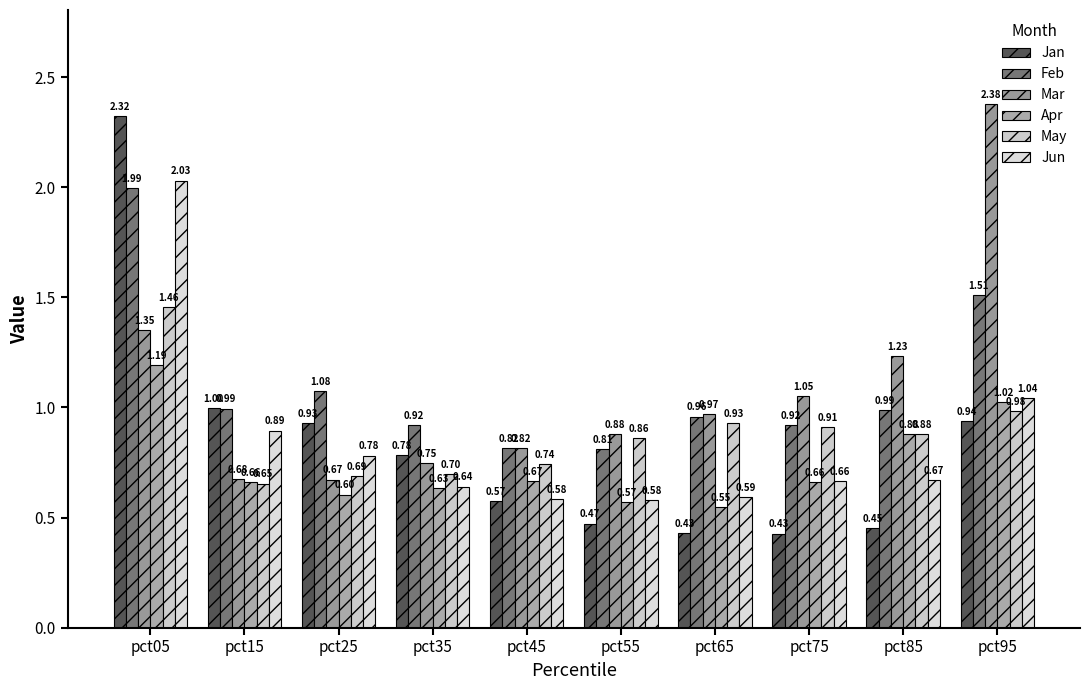

Is it true that Mar equals 0.7 at pct15?

True